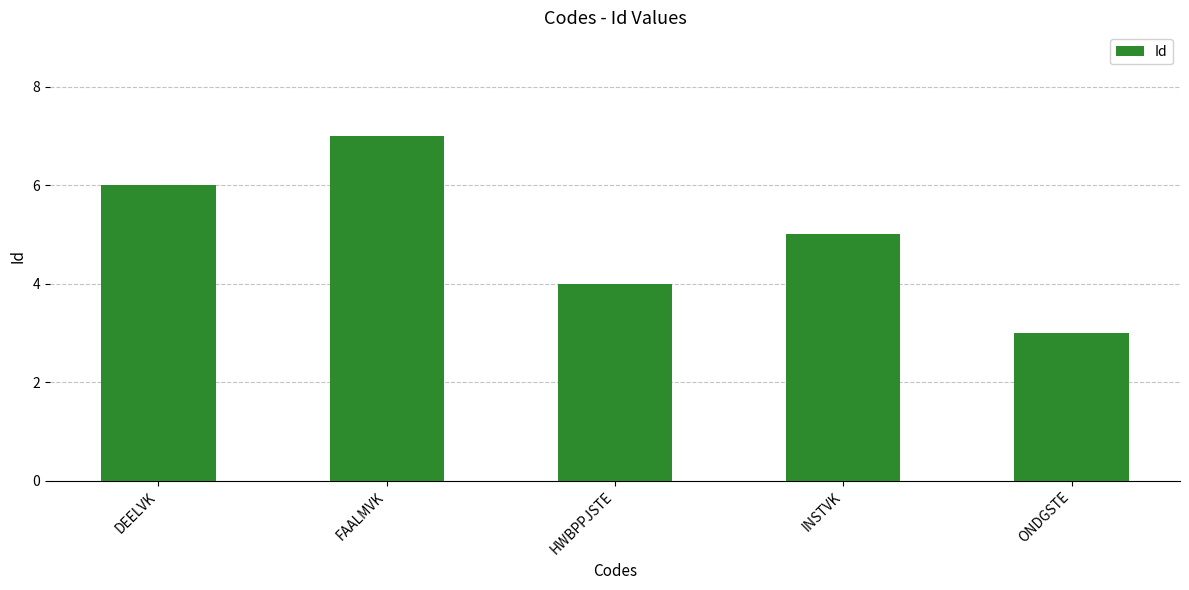

Is it true that the value at HWBPPJSTE is 2?

False